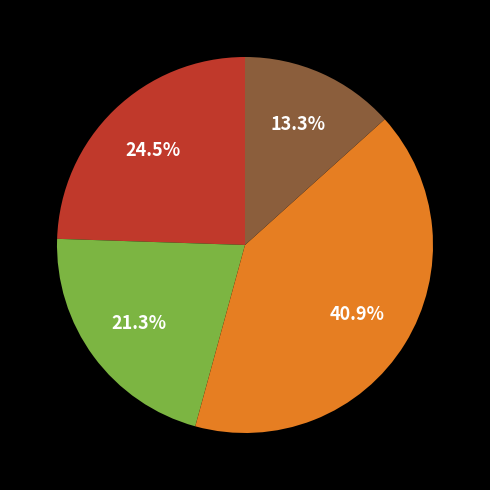

Is there a majority slice in this chart?

No